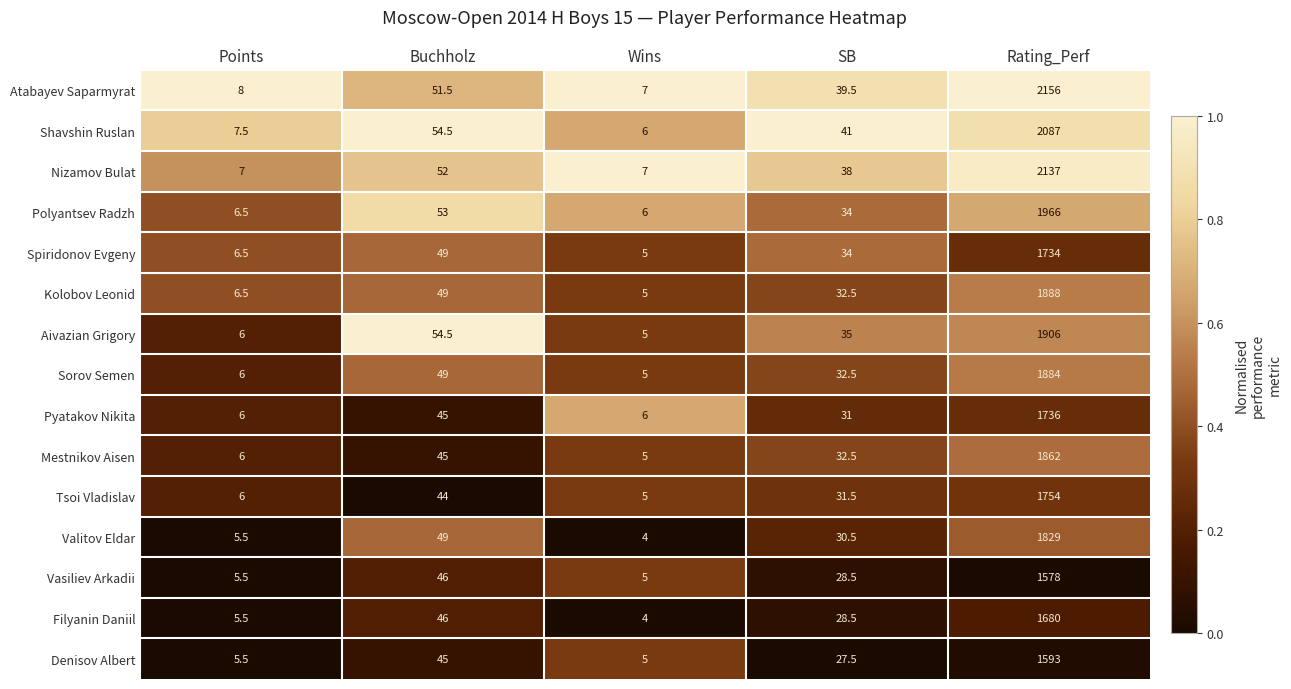

What is the total value across all series at Buchholz?

732.5